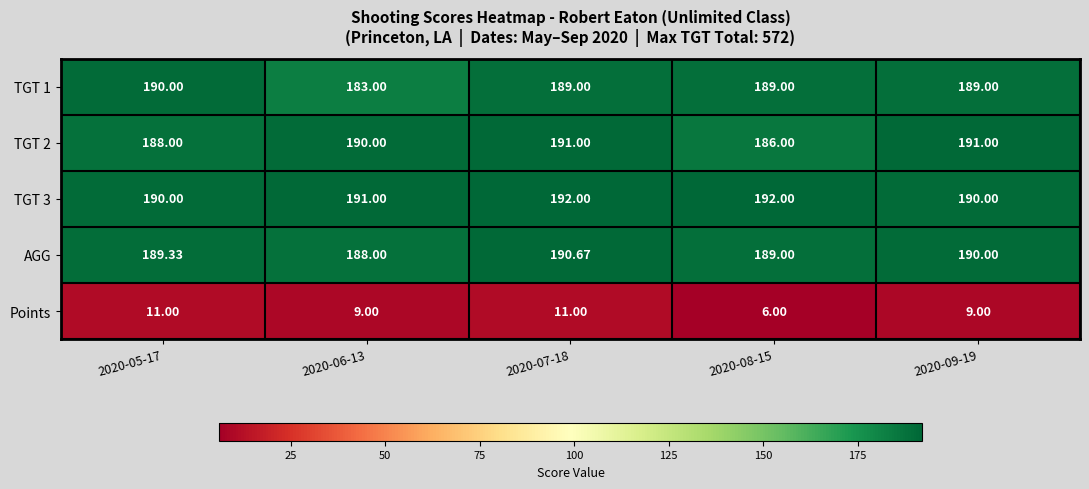

Is the value of TGT 1 at 2020-09-19 greater than the value of Points at 2020-05-17?

Yes